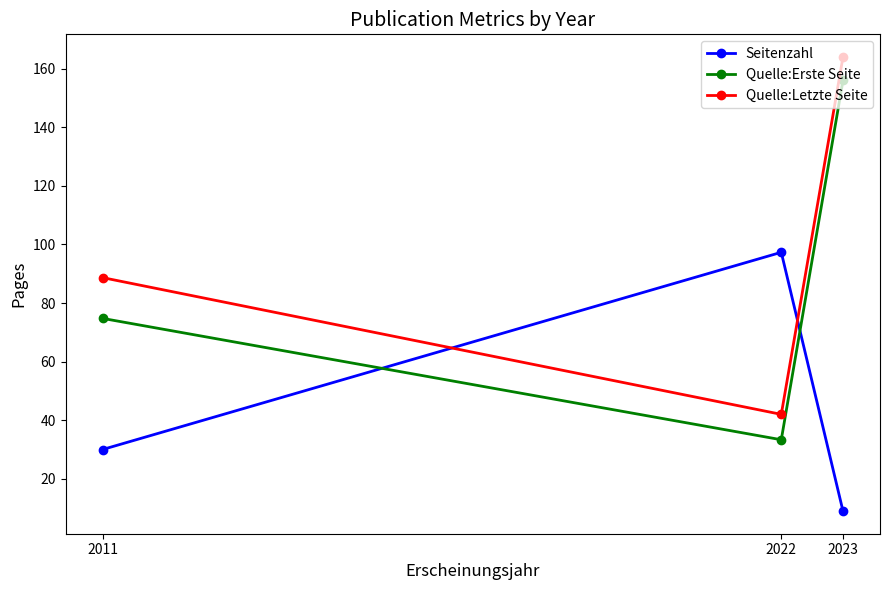

The Quelle:Letzte Seite series shows 86.4 at 2023. True or false?

False